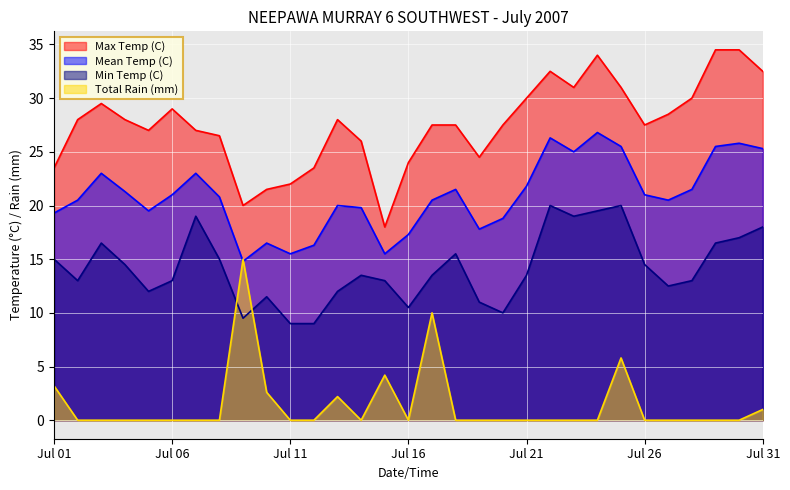

True or false: Total Rain (mm) and Max Temp (C) cross at least once.

False